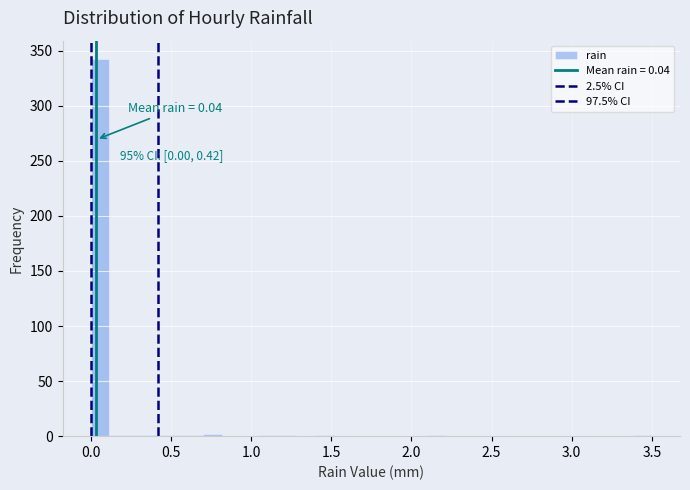

Around what value on the x-axis is the tallest bar? Give the approximate position of its centre, as read against the axis.

0.05